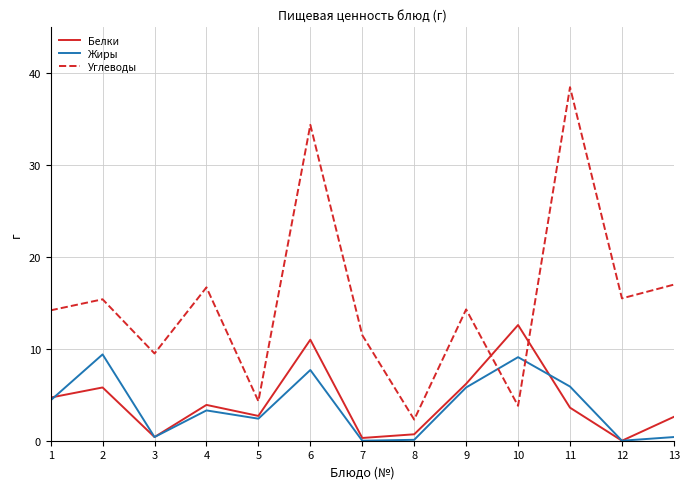

What is the total value across all series at 7?

11.8